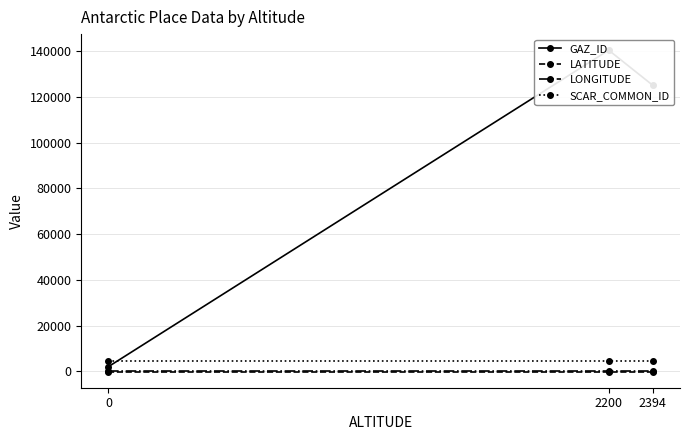

What is the sum of the LATITUDE values at 2200 and 0?

-158.8